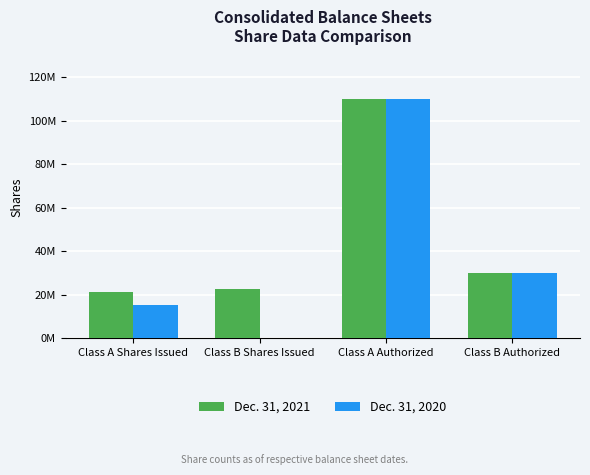

Which series has the largest total across all categories?

Dec. 31, 2021